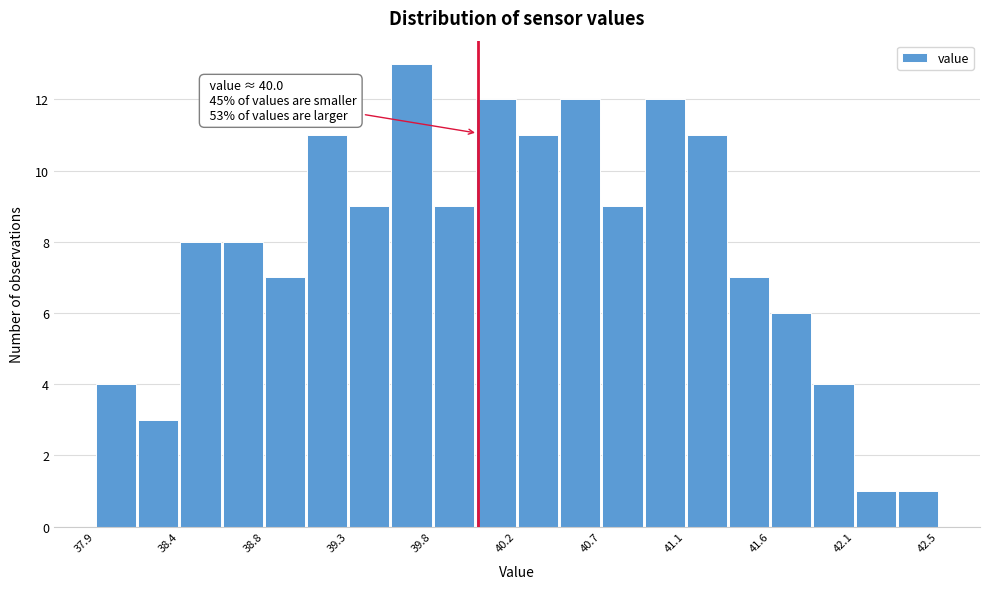

Over which range of the x-axis is the bar tallest?

39.50 to 39.75